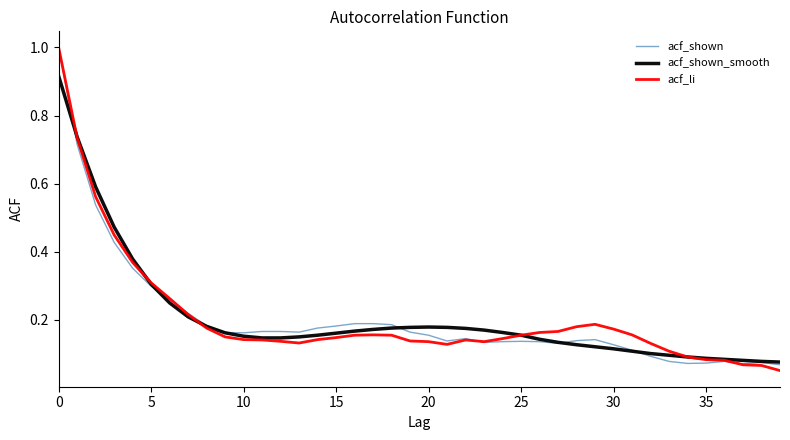

Does the chart have visible grid lines?

No